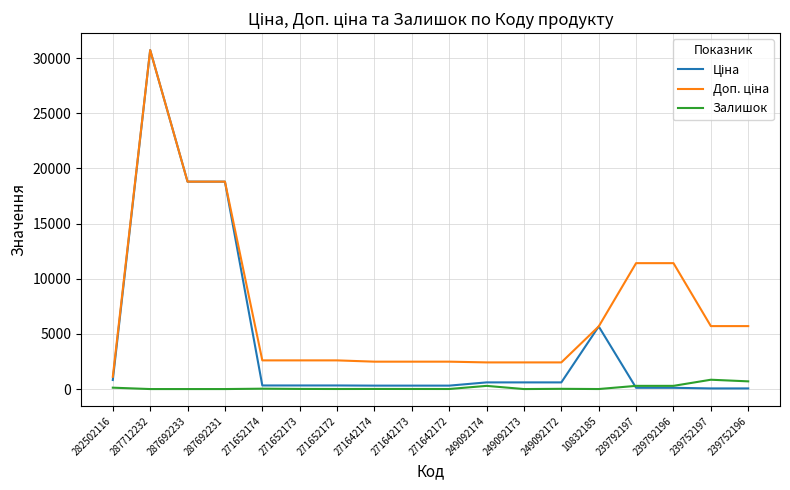

Which category has the highest value across all series?

287712232